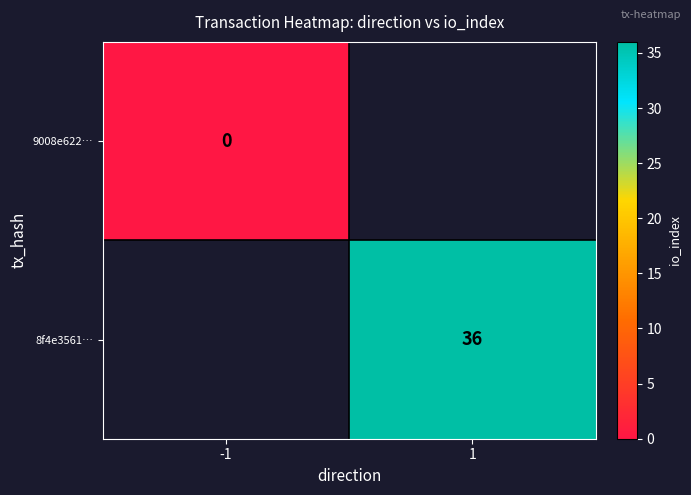

Is the value of 8f4e3561… at 1 greater than the value of 9008e622… at -1?

Yes